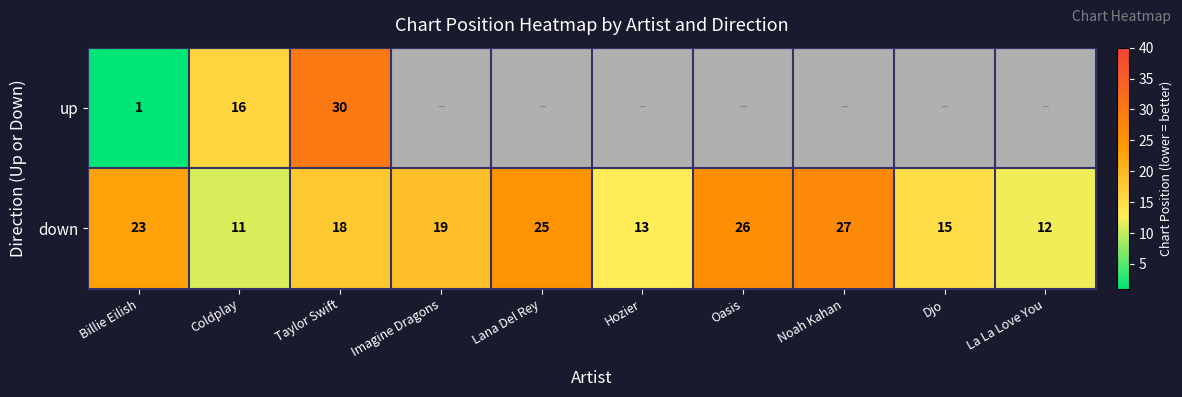

The value of down at Djo is 15. True or false?

True